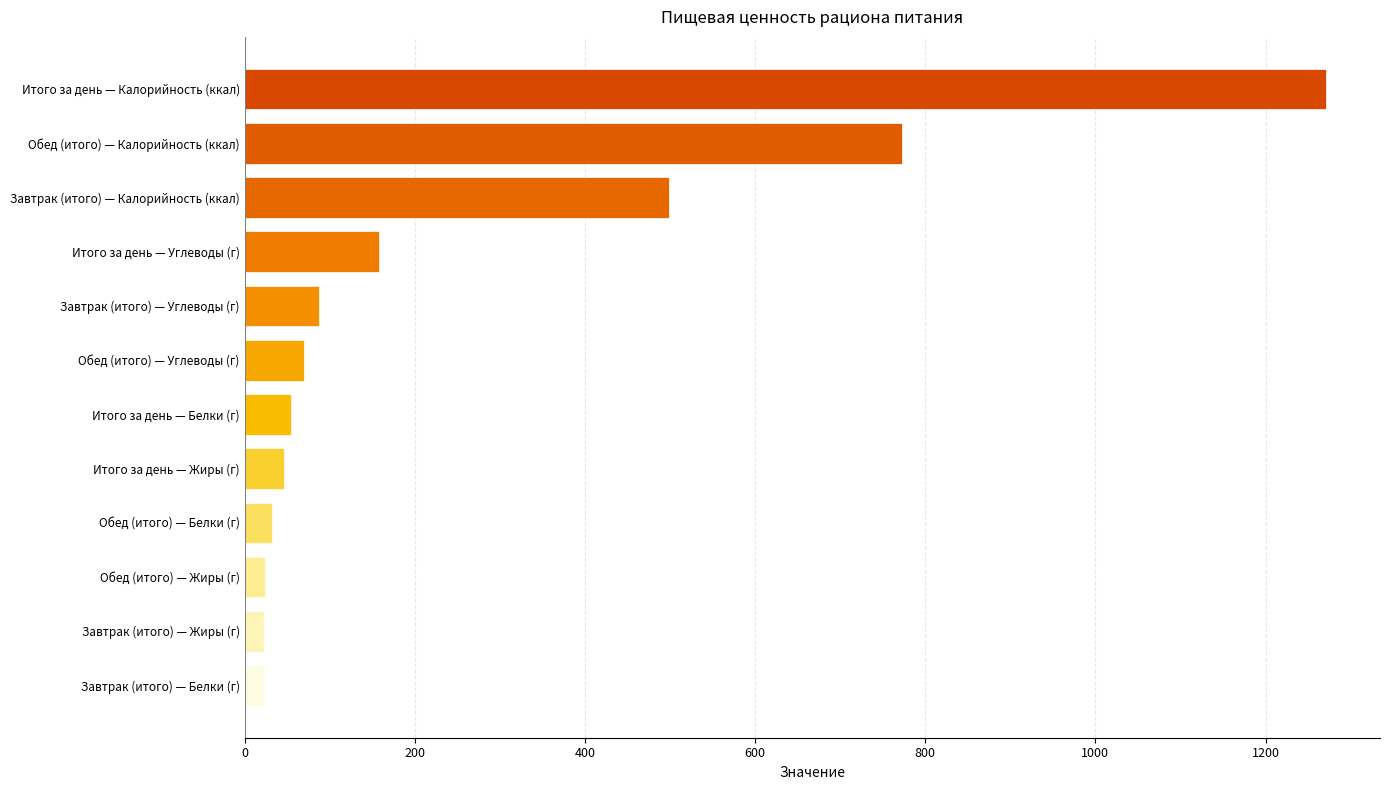

Between Итого за день — Калорийность (ккал) and Обед (итого) — Калорийность (ккал), which is larger?

Итого за день — Калорийность (ккал)